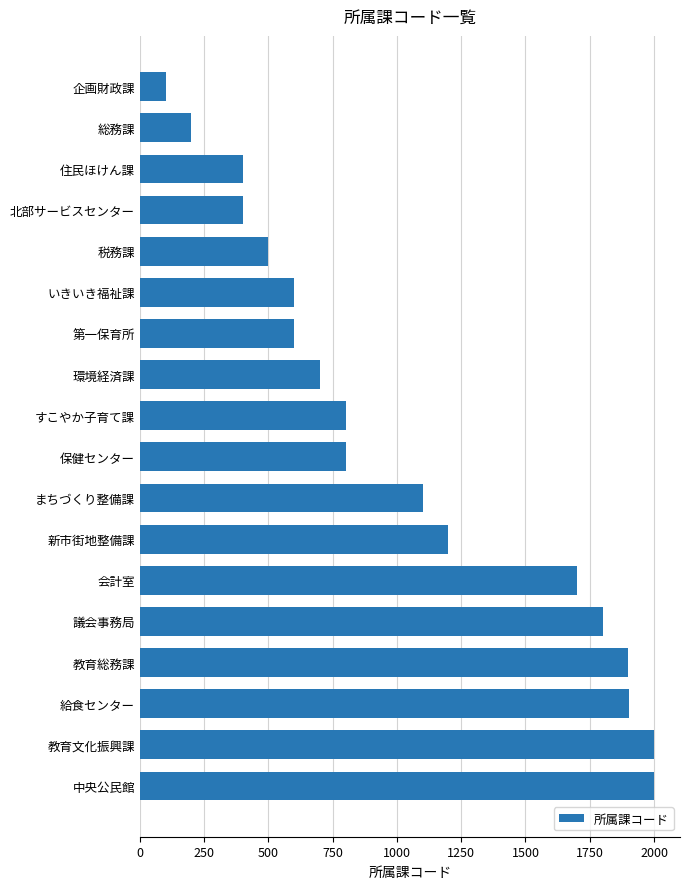

True or false: the data shows 591 at 北部サービスセンター.

False